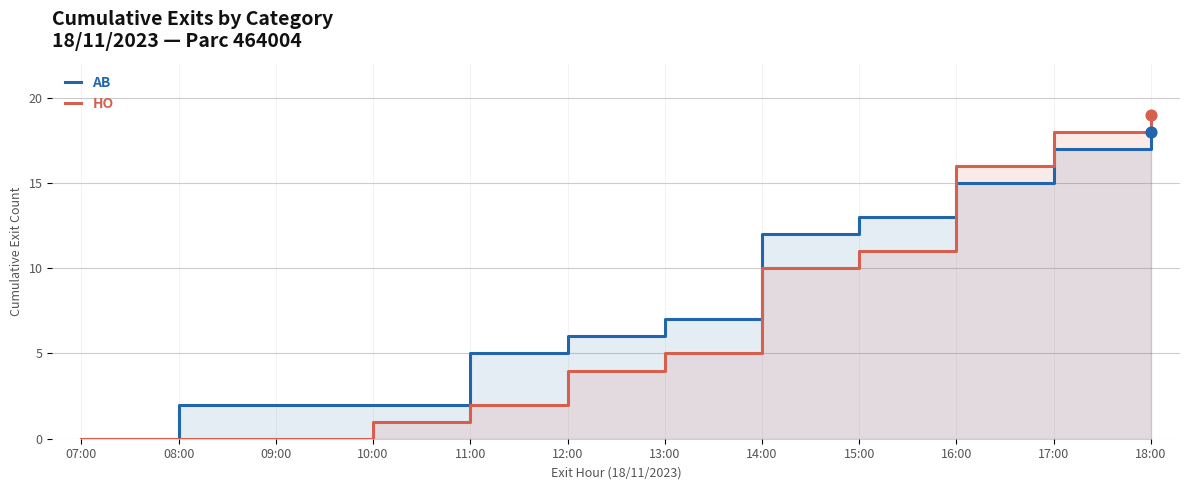

What are all the series names shown in the legend?

AB, HO